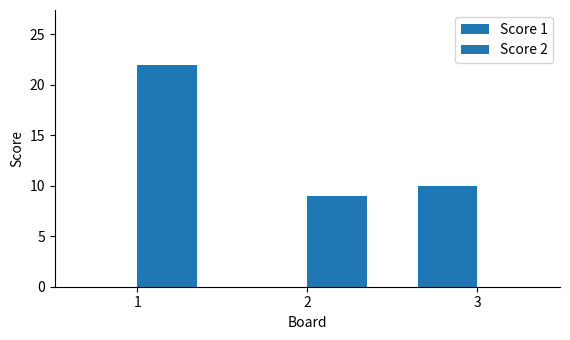

How many data points does each series have?

3